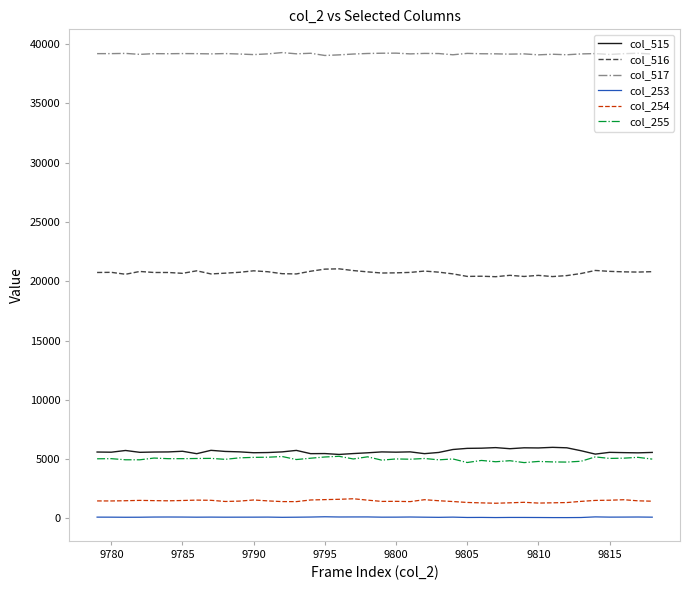

Does the chart have visible grid lines?

No